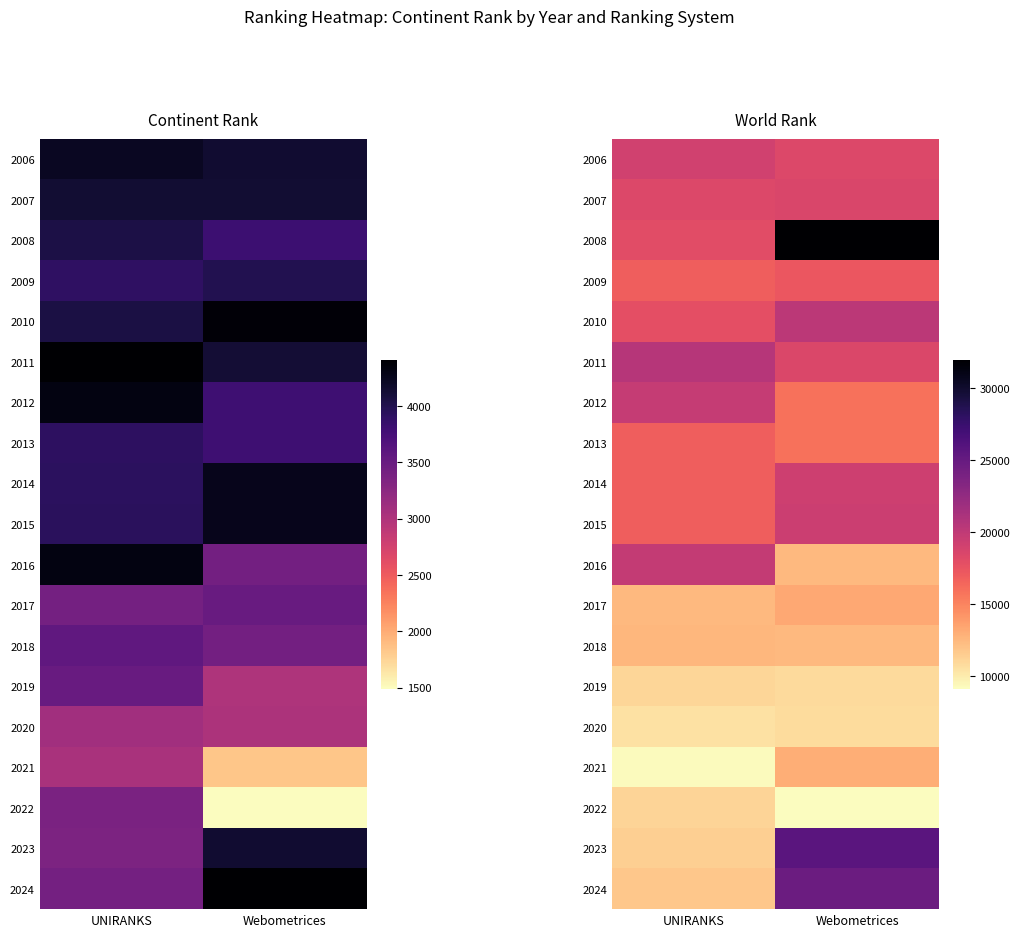

How many distinct data groups are displayed?

19